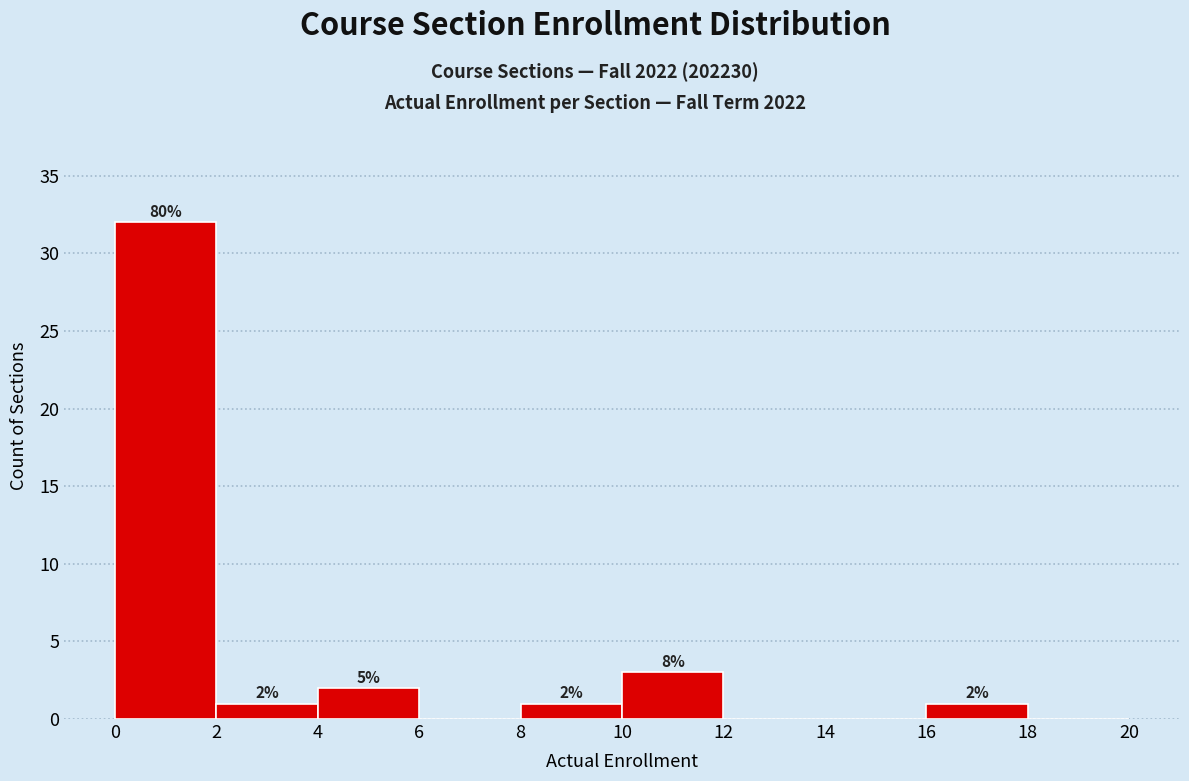

Which range on the x-axis has the tallest bar?

0 to 2